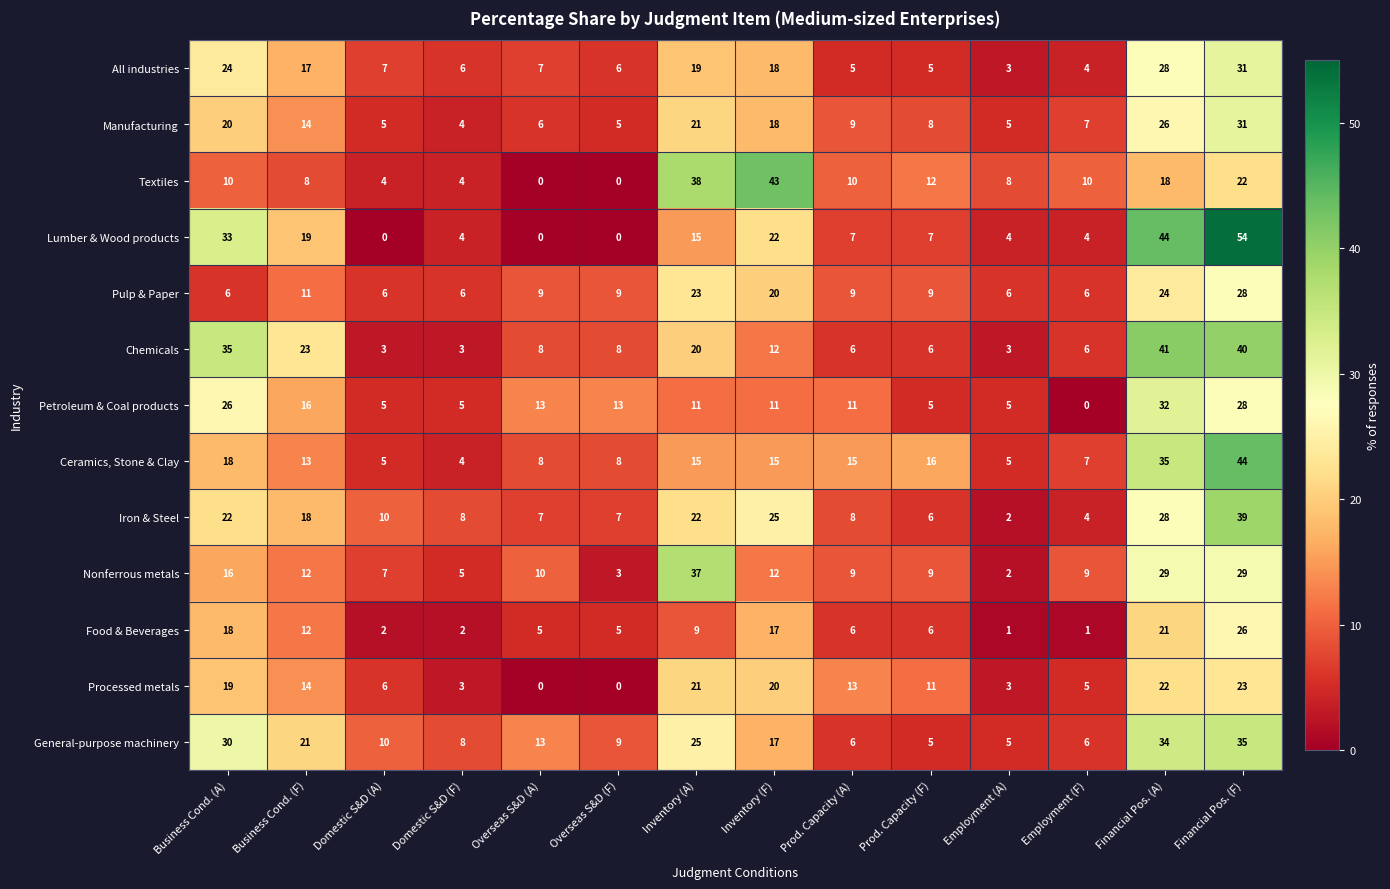

Which category has the highest value in the Textiles series?

Inventory (F)